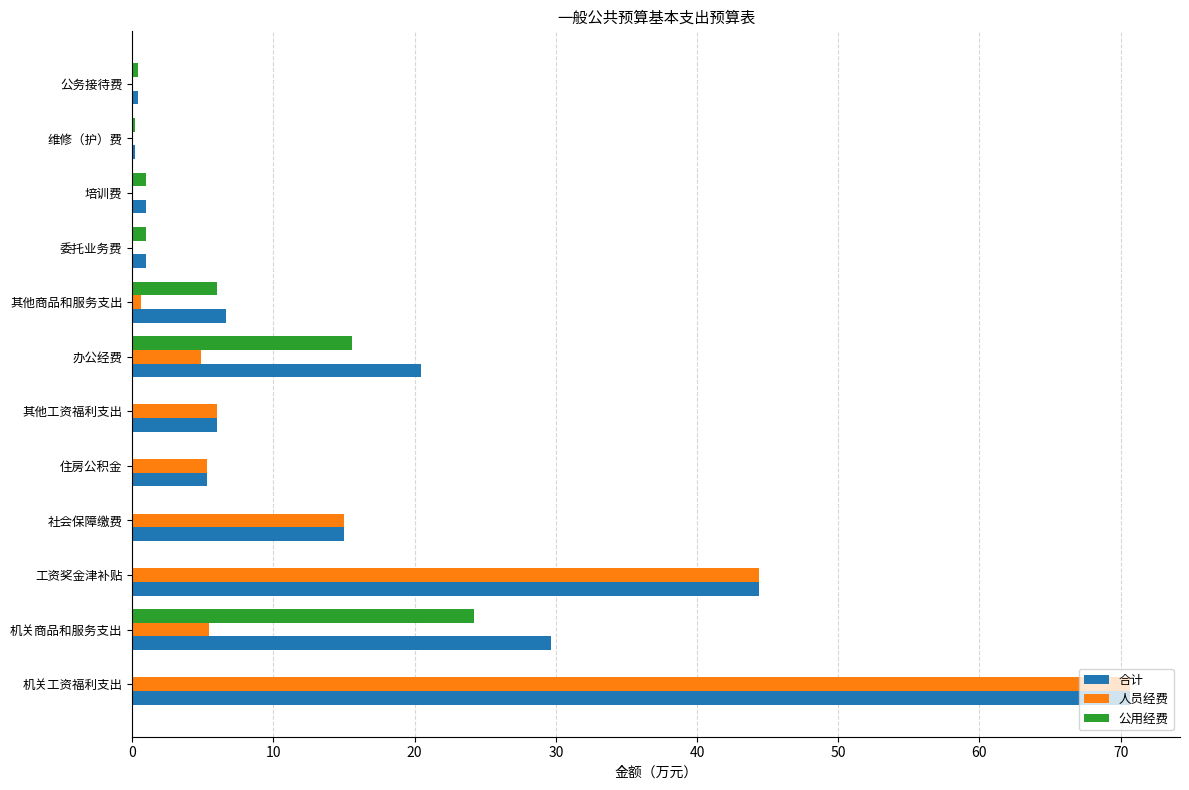

Where is 合计 nearest to the value 35?

机关商品和服务支出